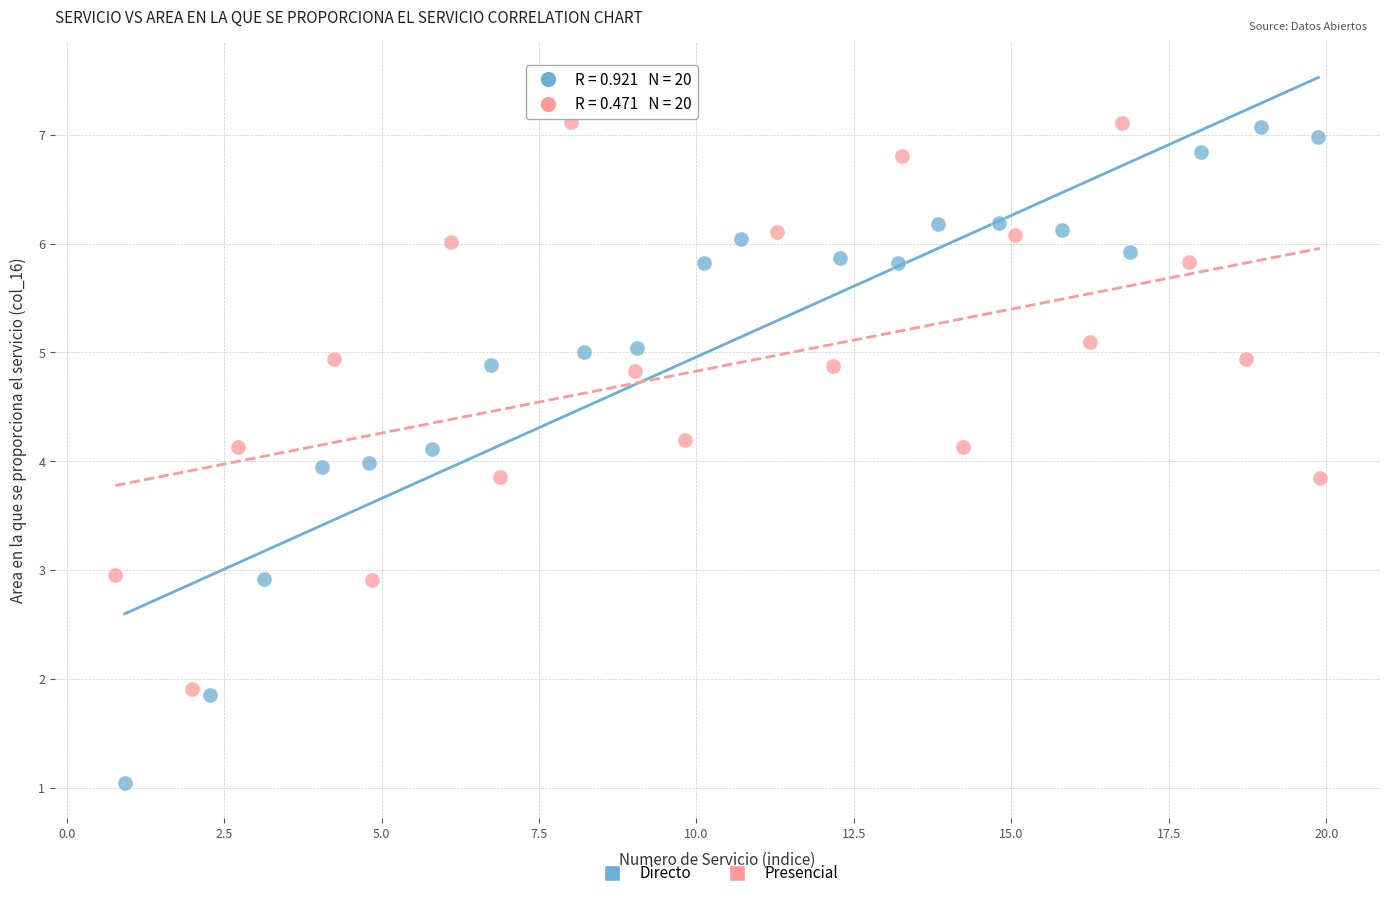

Which series has the largest Y range (max minus min)?

Directo